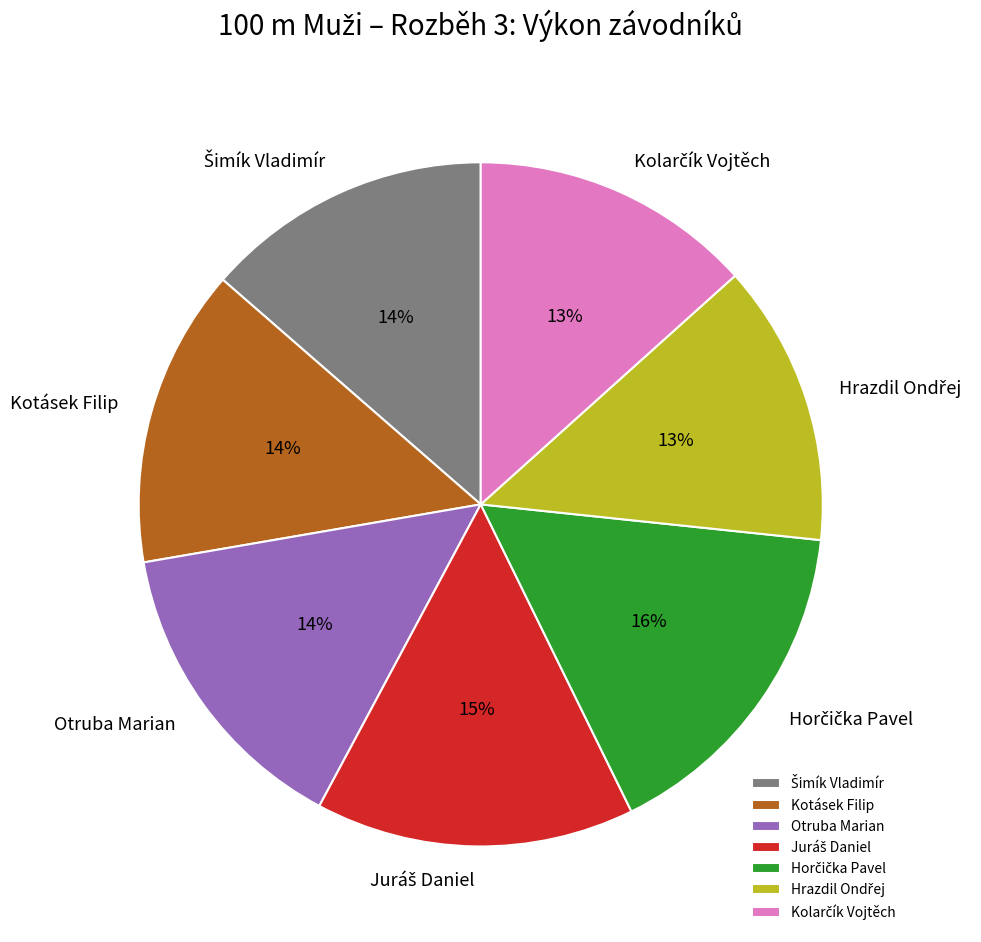

Is it true that Otruba Marian is 20% of the pie?

False